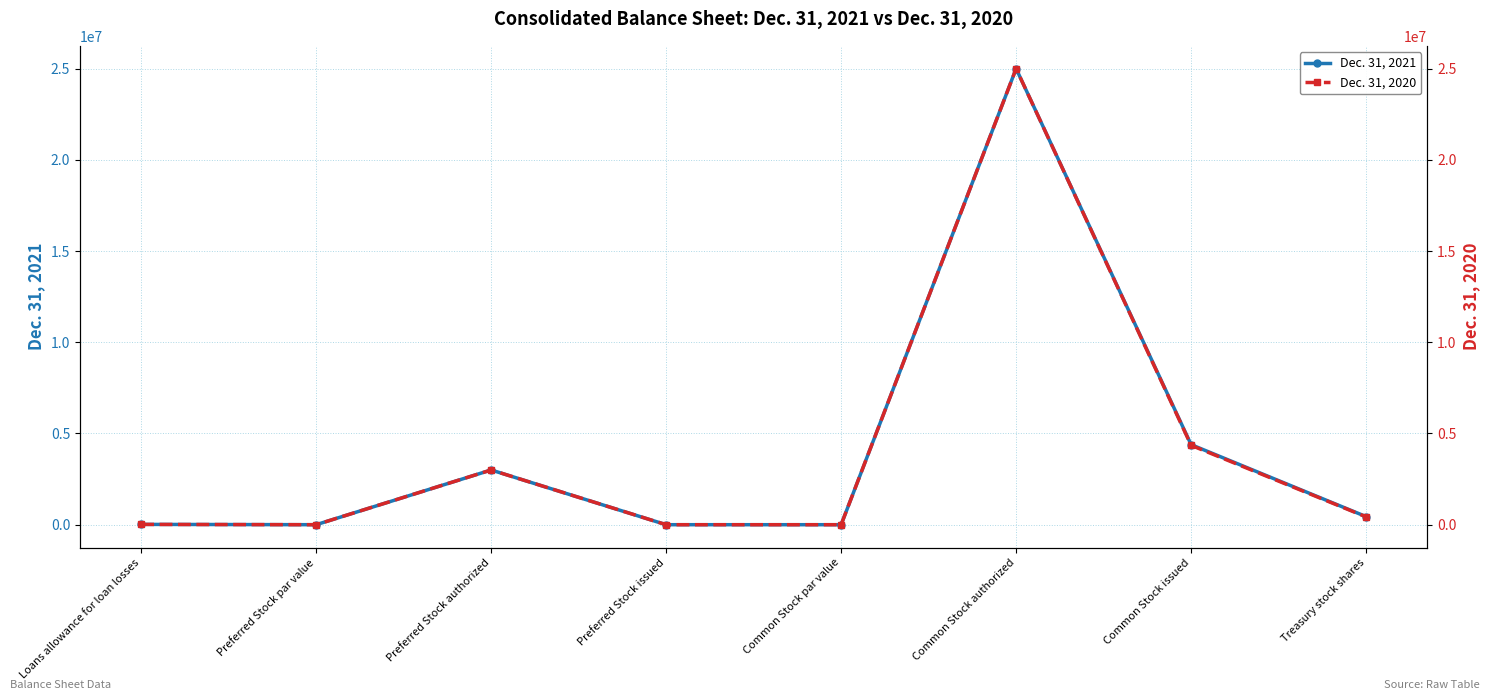

Rank the series at Common Stock issued from highest to lowest value.

Dec. 31, 2021, Dec. 31, 2020